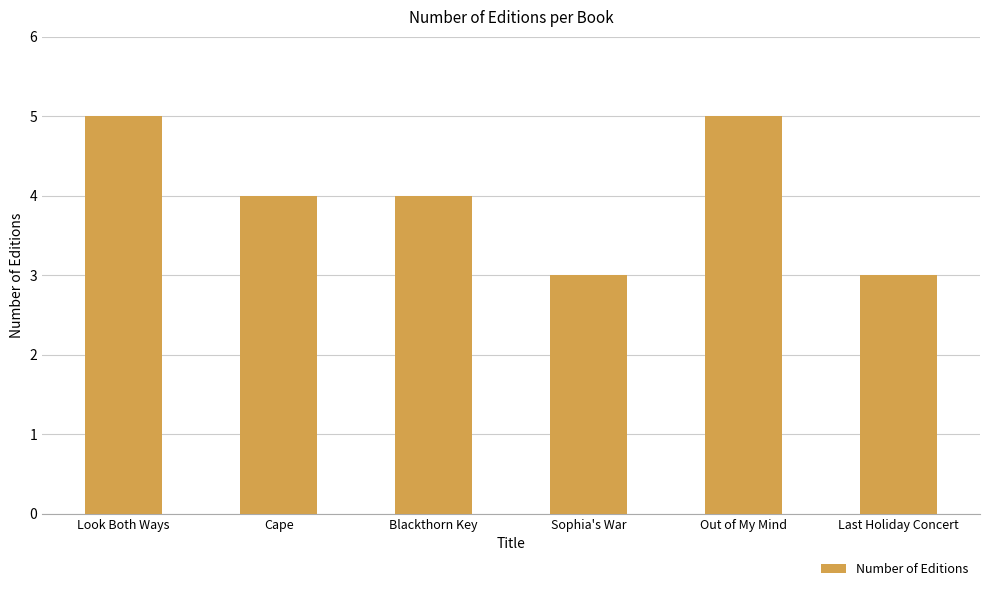

How many data points does each series have?

6